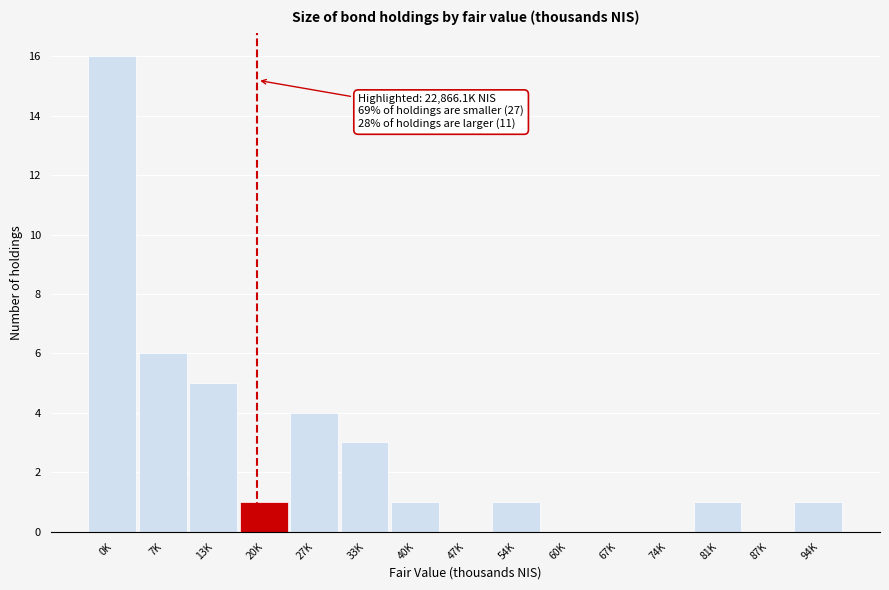

Reading left to right, extract all data points from this chart.

0K=16	7K=6	13K=5	20K=1	27K=4	33K=3	40K=1	47K=0	54K=1	60K=0	67K=0	74K=0	81K=1	87K=0	94K=1